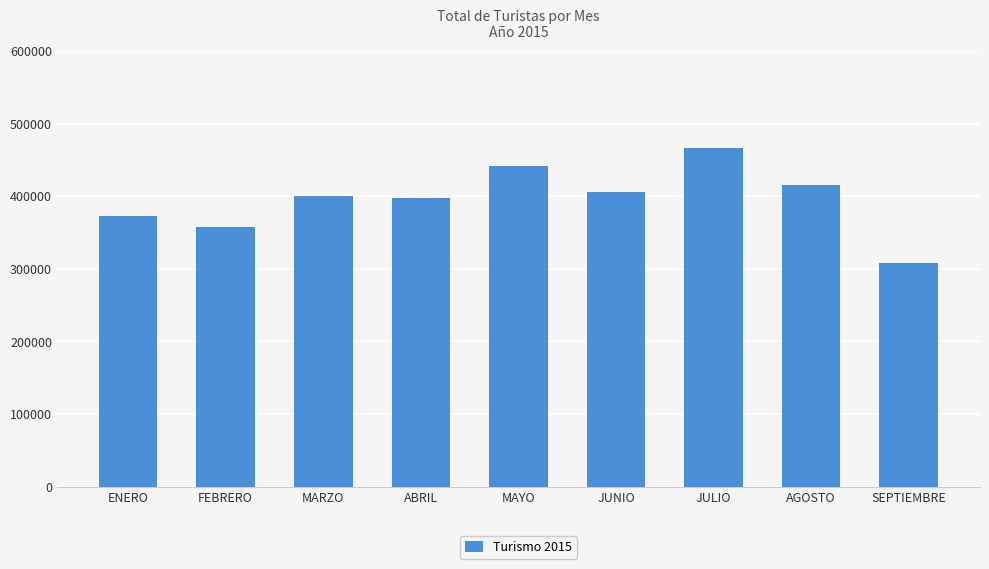

Between JULIO and SEPTIEMBRE, which is larger?

JULIO